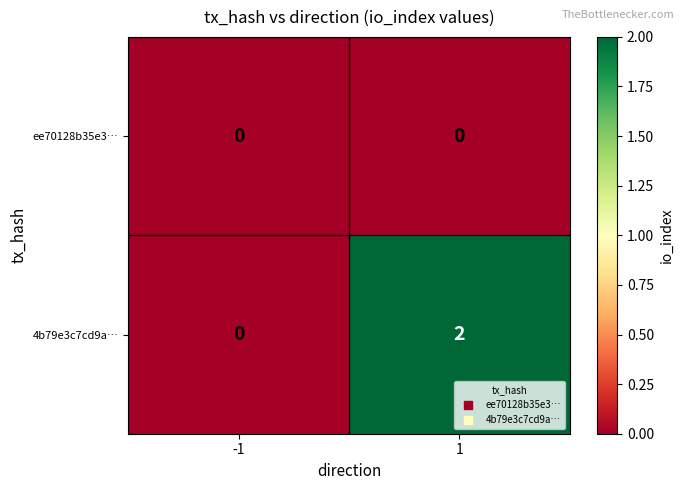

Count the number of categories in the chart.

2